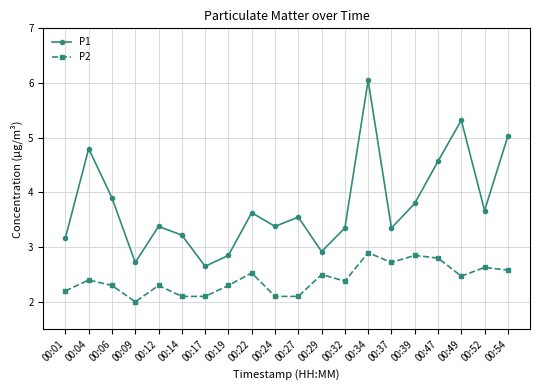

True or false: P2 and P1 intersect in this chart.

False